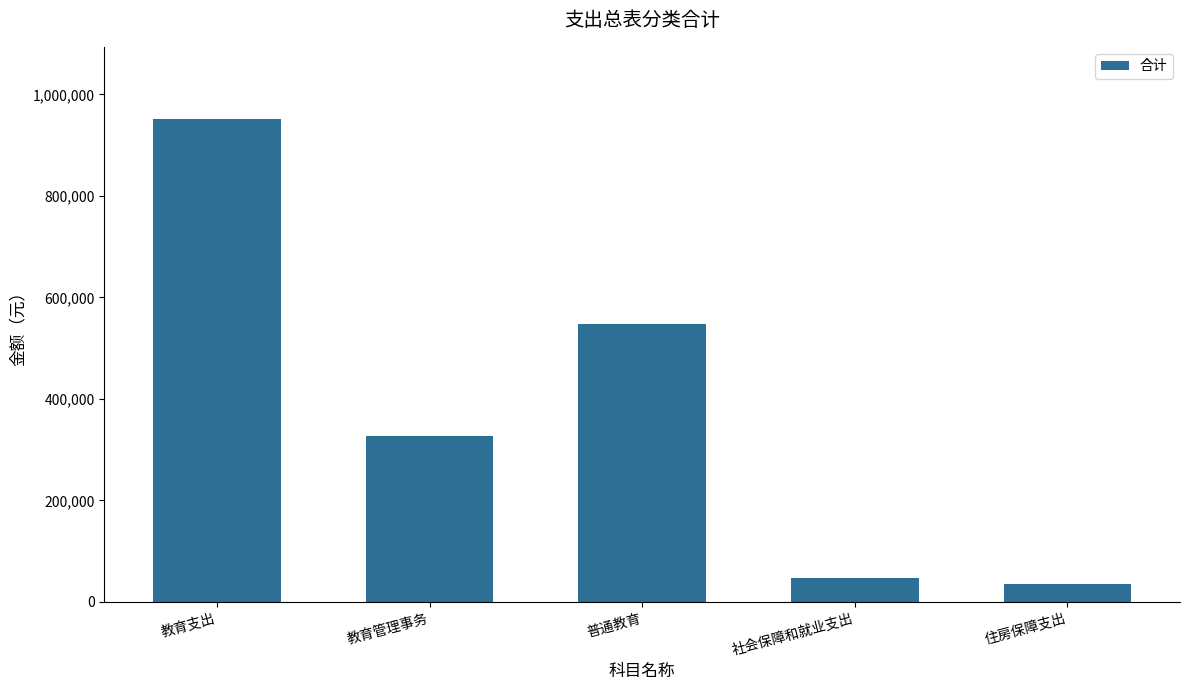

Which category has the lowest value across all series?

住房保障支出